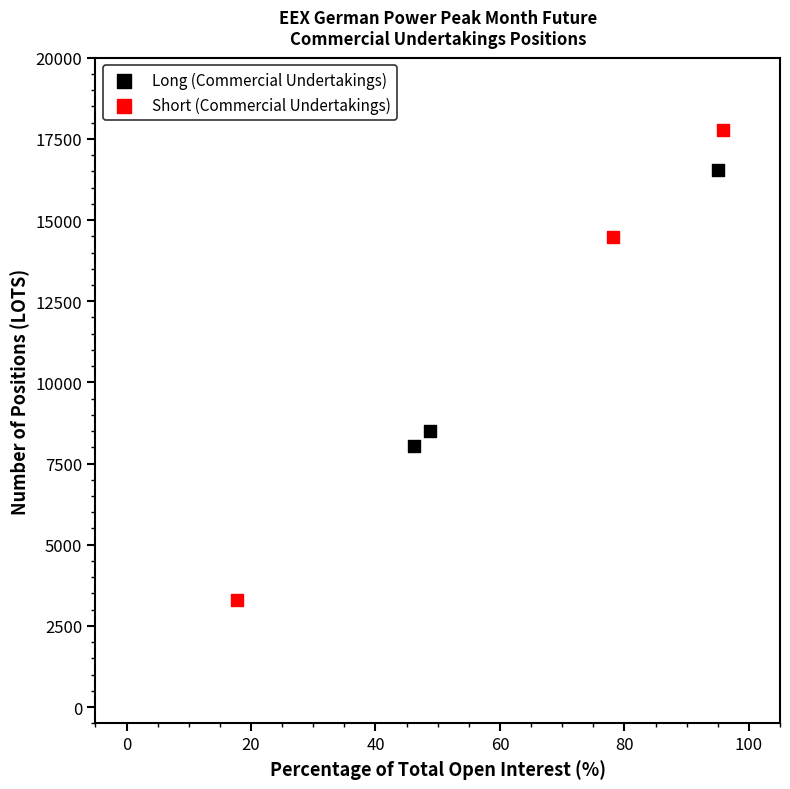

Which series contains the highest Y value?

Short (Commercial Undertakings)